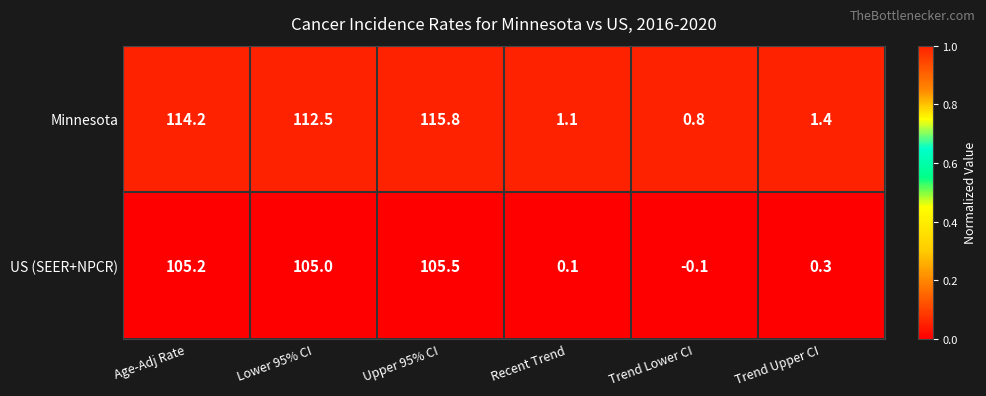

Which category has the lowest value across all series?

Trend Lower CI